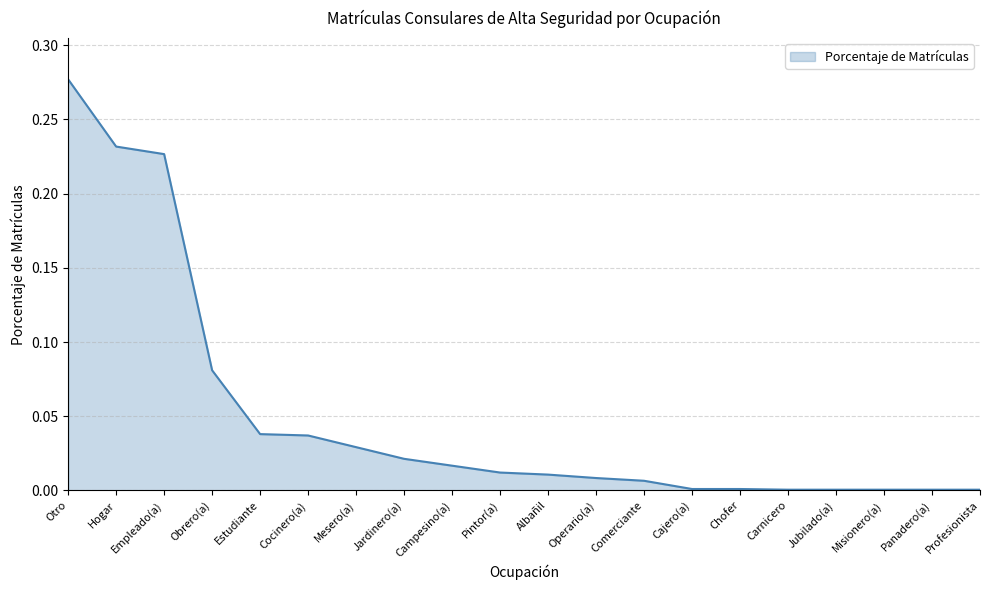

What position from the right is Pintor(a)?

11